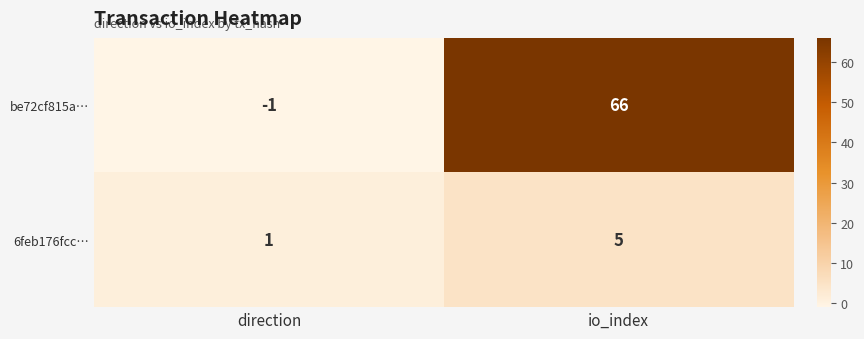

At which category is the sum across all series the highest?

io_index